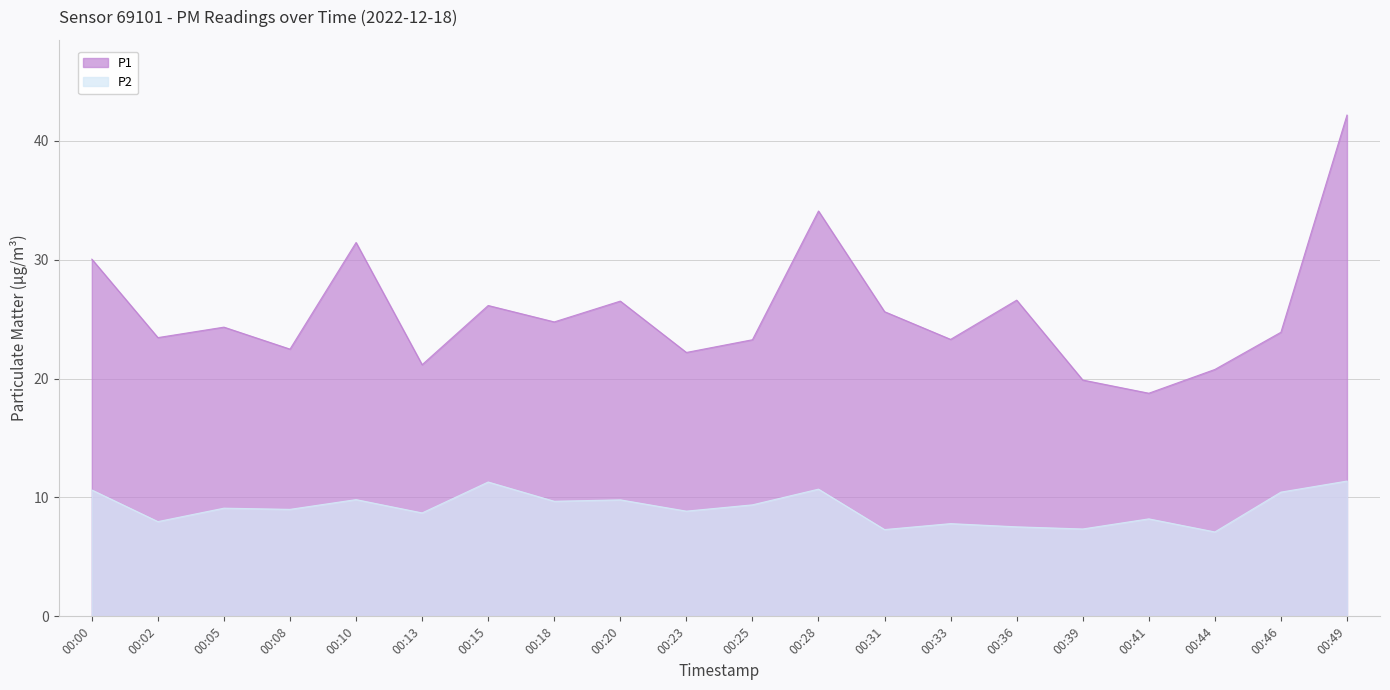

Which has a higher value, 00:25 or 00:23?

00:25